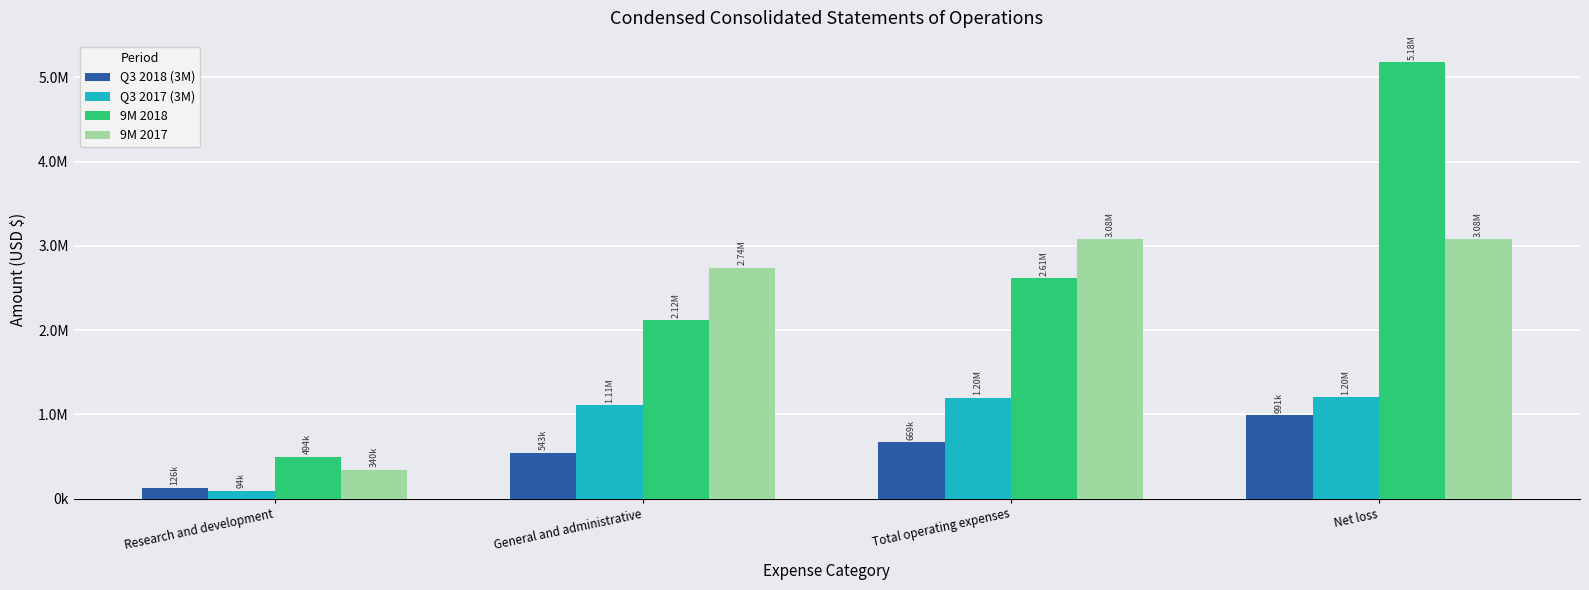

What is the average value of the Q3 2017 (3M) series?

900401